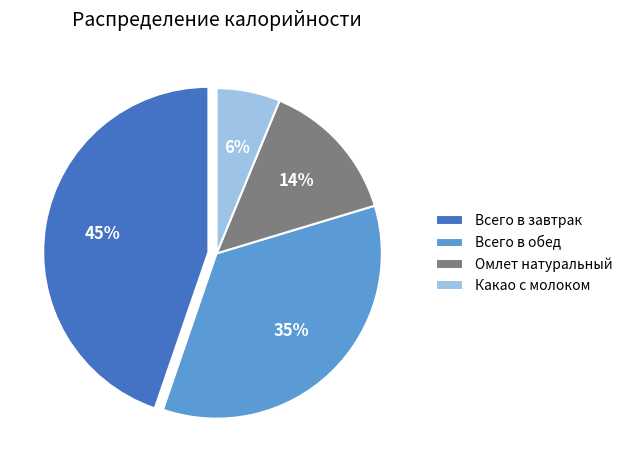

Which category has the smallest portion of the pie?

Какао с молоком